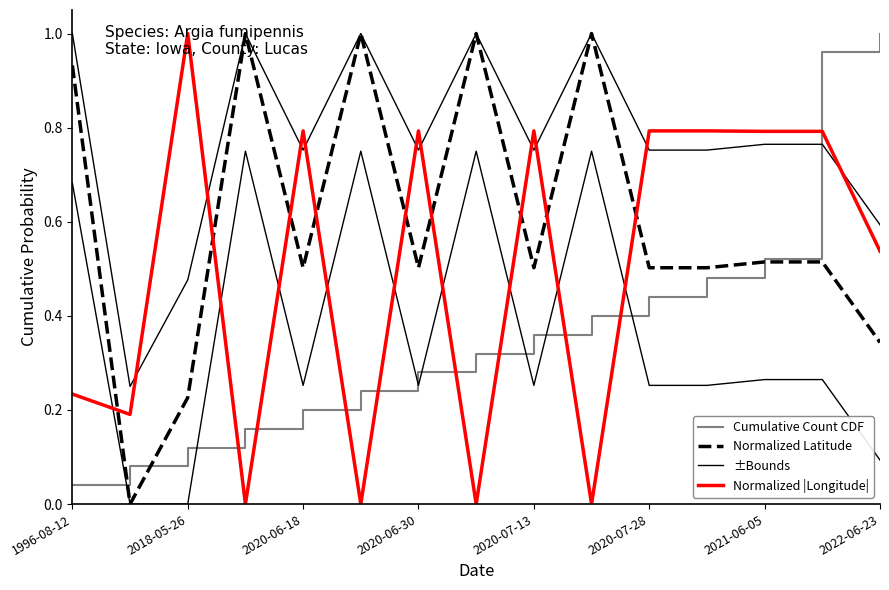

What is the difference between the highest and lowest values at 1996-08-12?

0.9